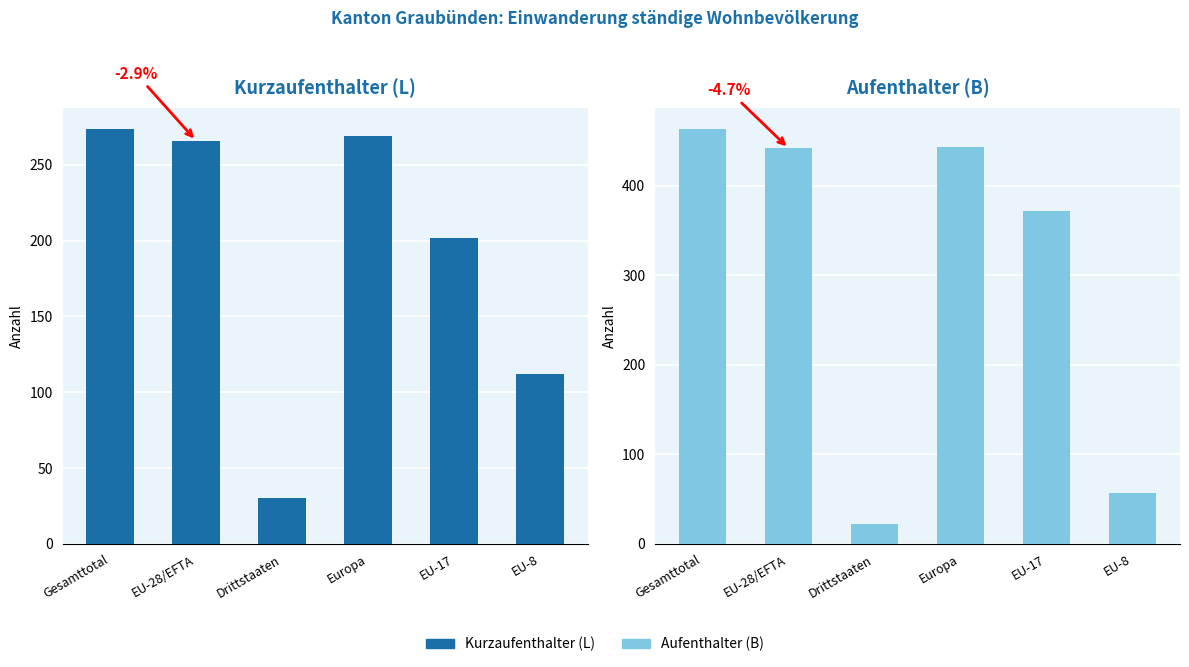

What is the difference between the maximum and minimum values in the Aufenthalter (B) series?

442